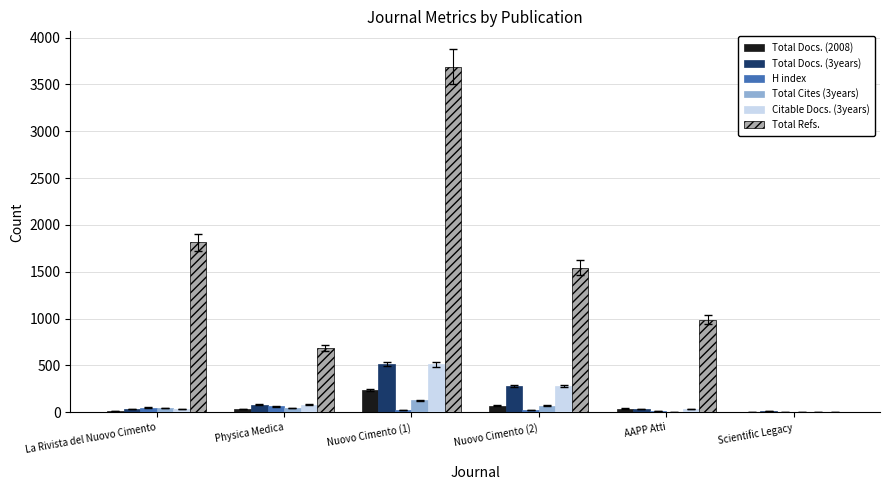

The Total Refs. series shows 989 at AAPP Atti. True or false?

True